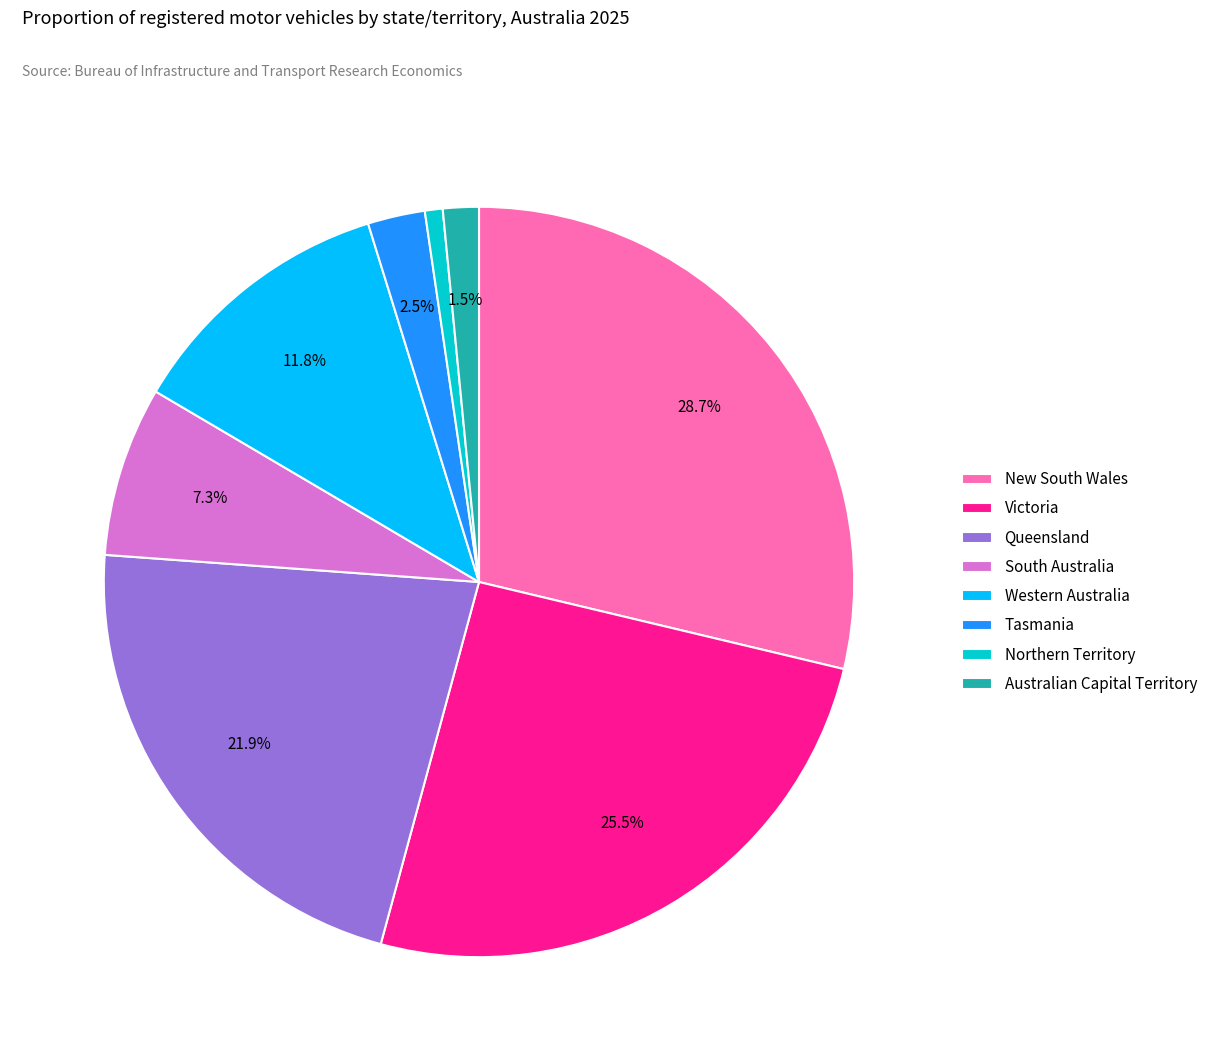

What percentage is NOT represented by Victoria?

74.5%